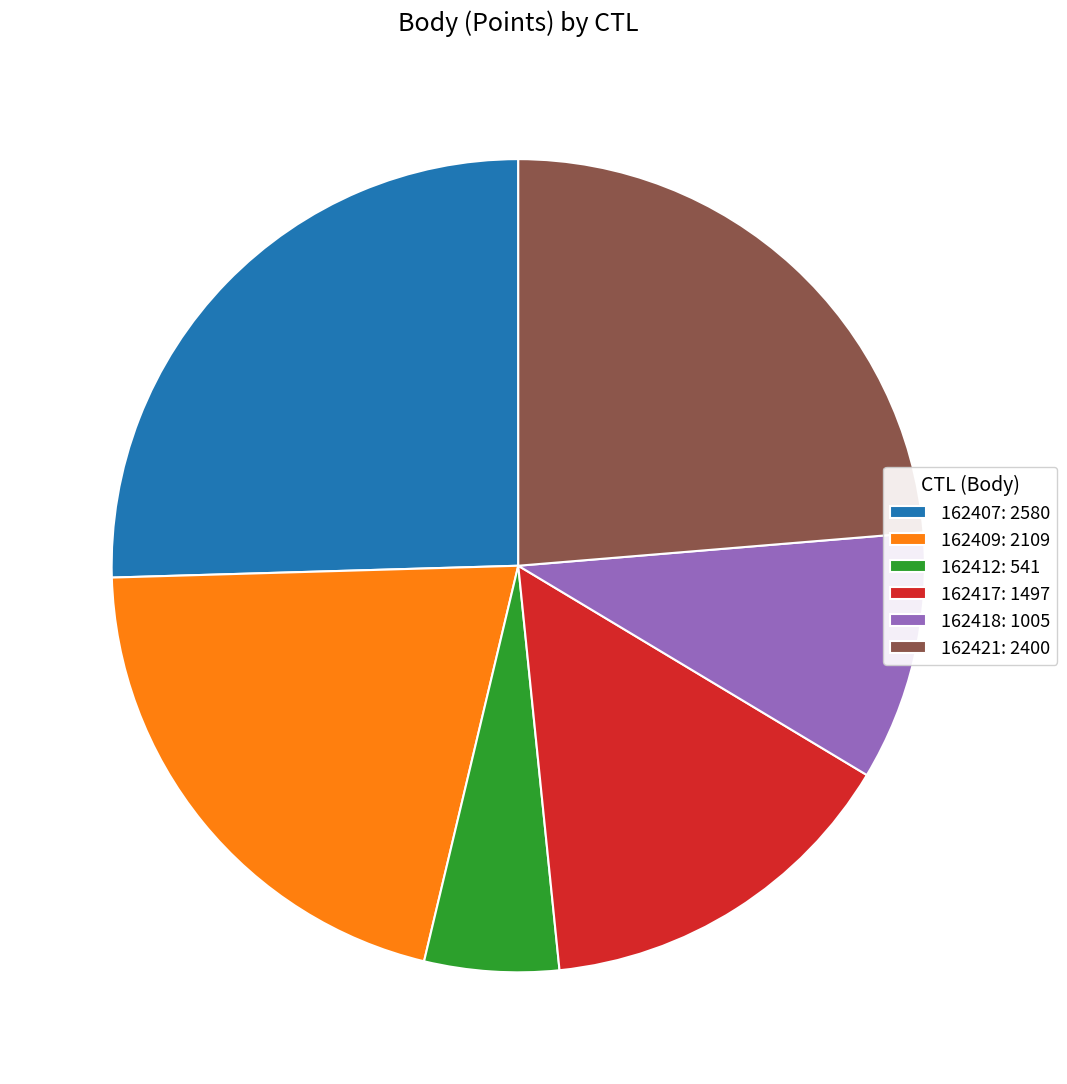

Is there any slice that represents more than half of the pie?

No